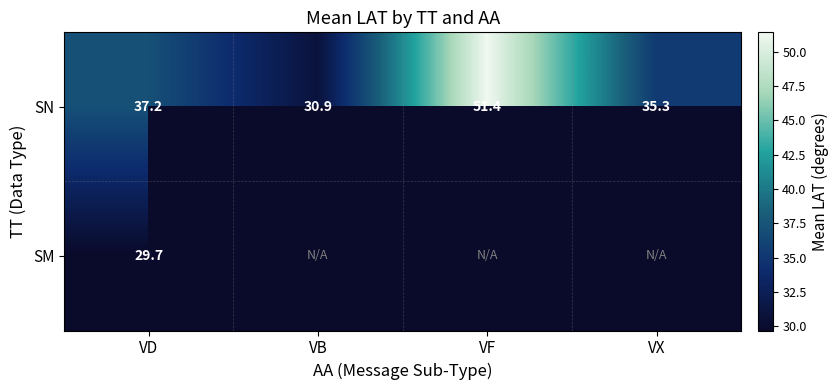

Between VX and VB, which is larger?

VX